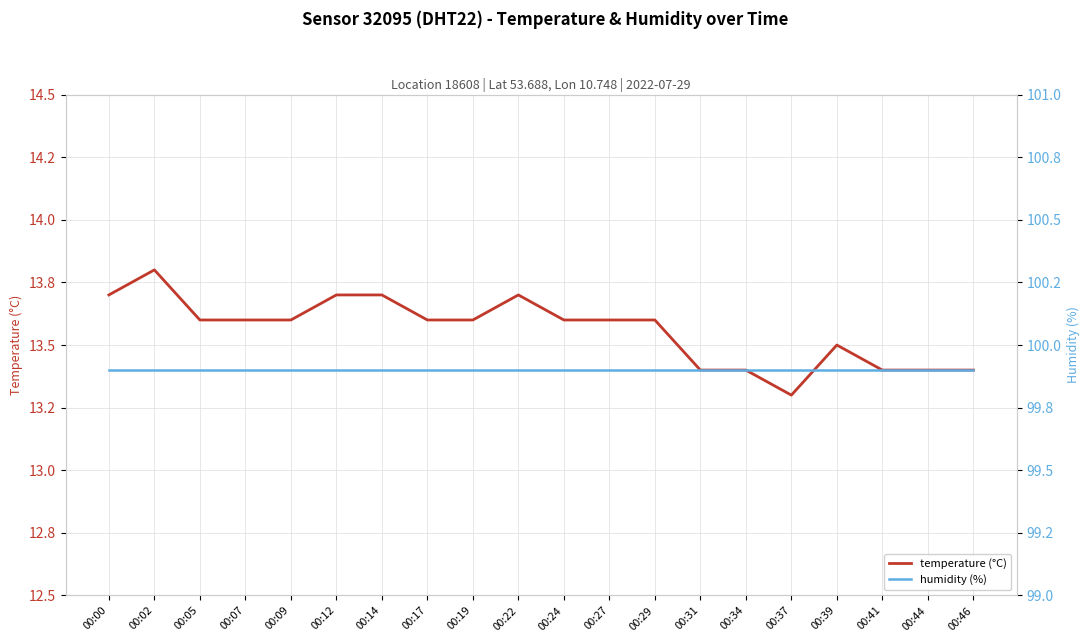

True or false: temperature (°C) and humidity (%) cross at least once.

False